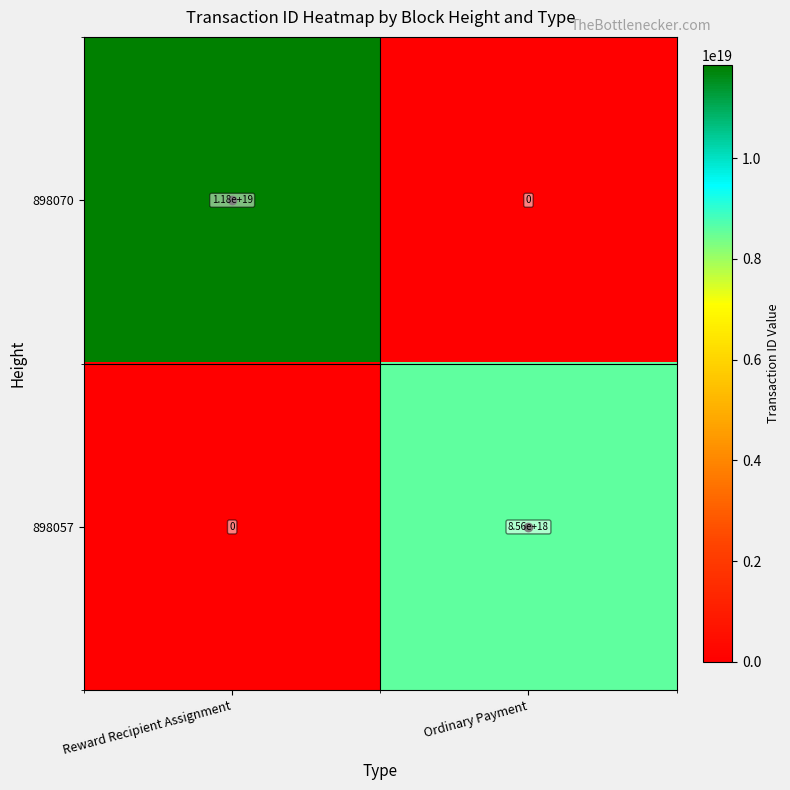

List the labels in order of 898070 value, largest first.

Reward Recipient Assignment, Ordinary Payment